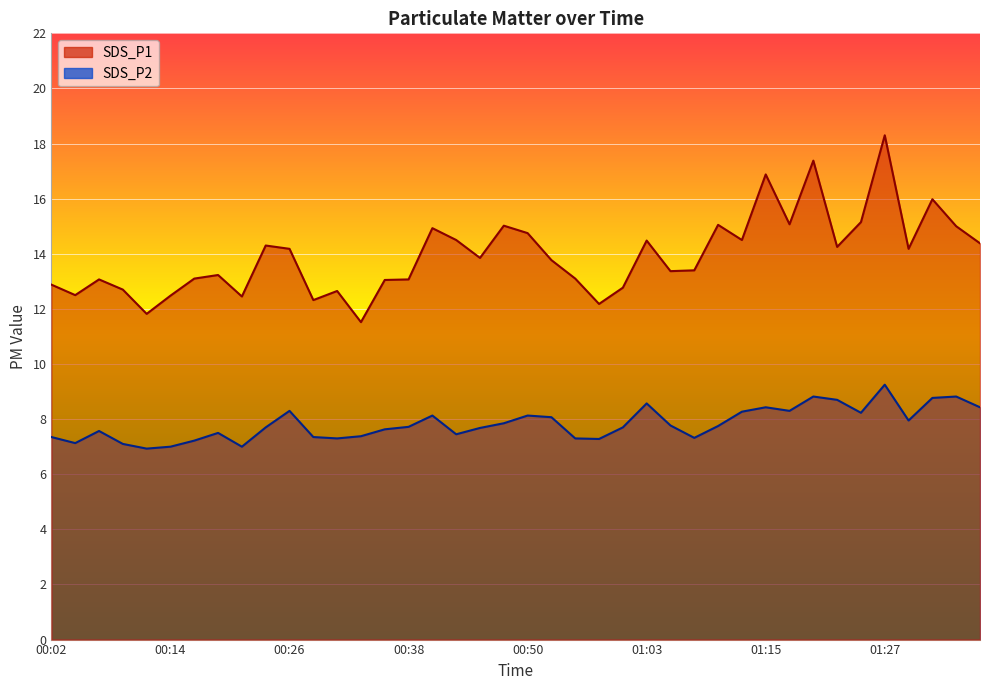

True or false: SDS_P2 has a value of 7.6 at 00:07.

True